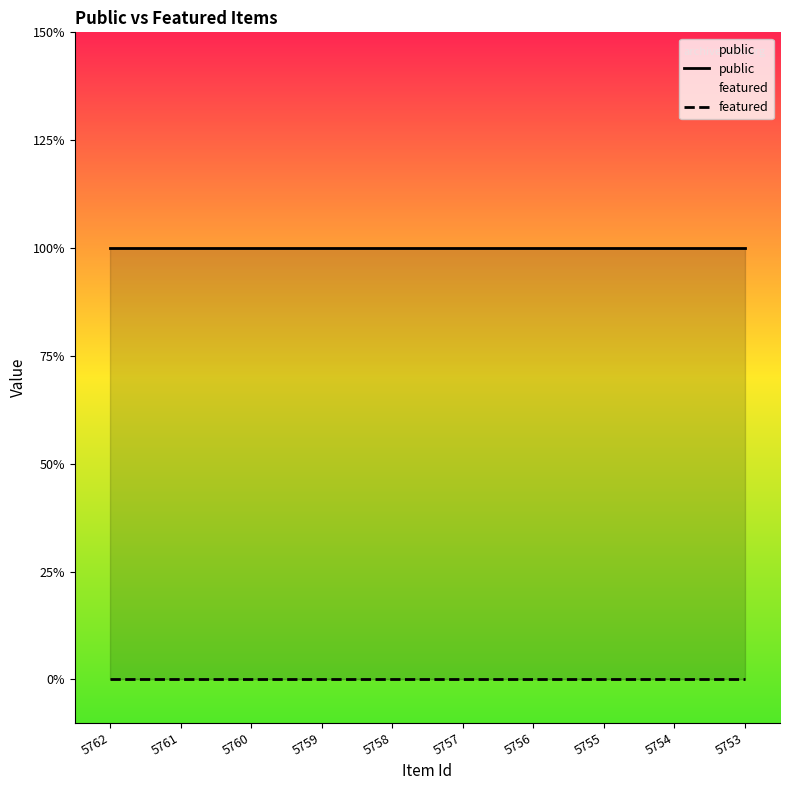

The value of public at 5756 is 1. True or false?

True